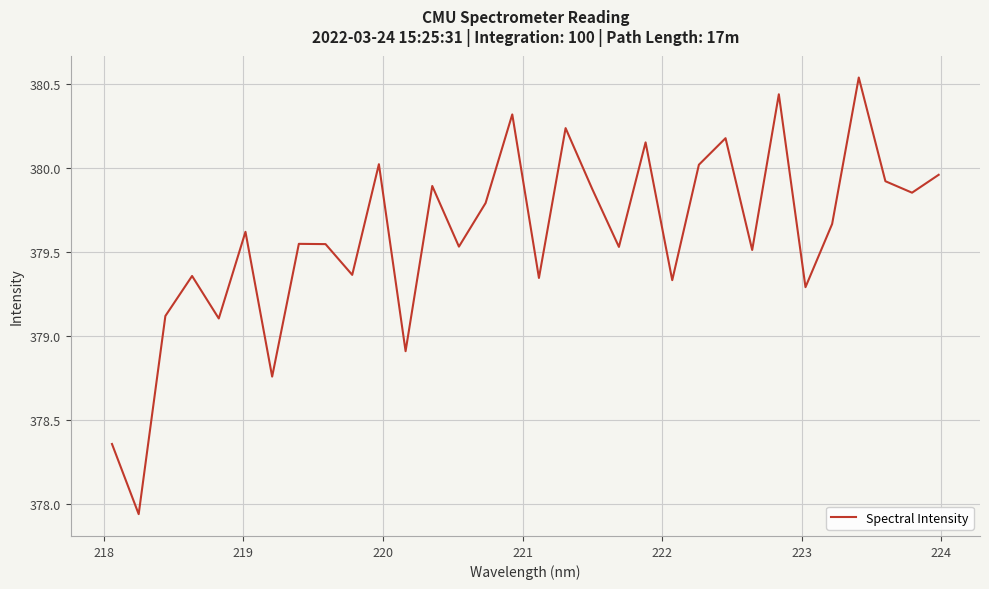

What is the difference between the maximum and minimum values?

2.6